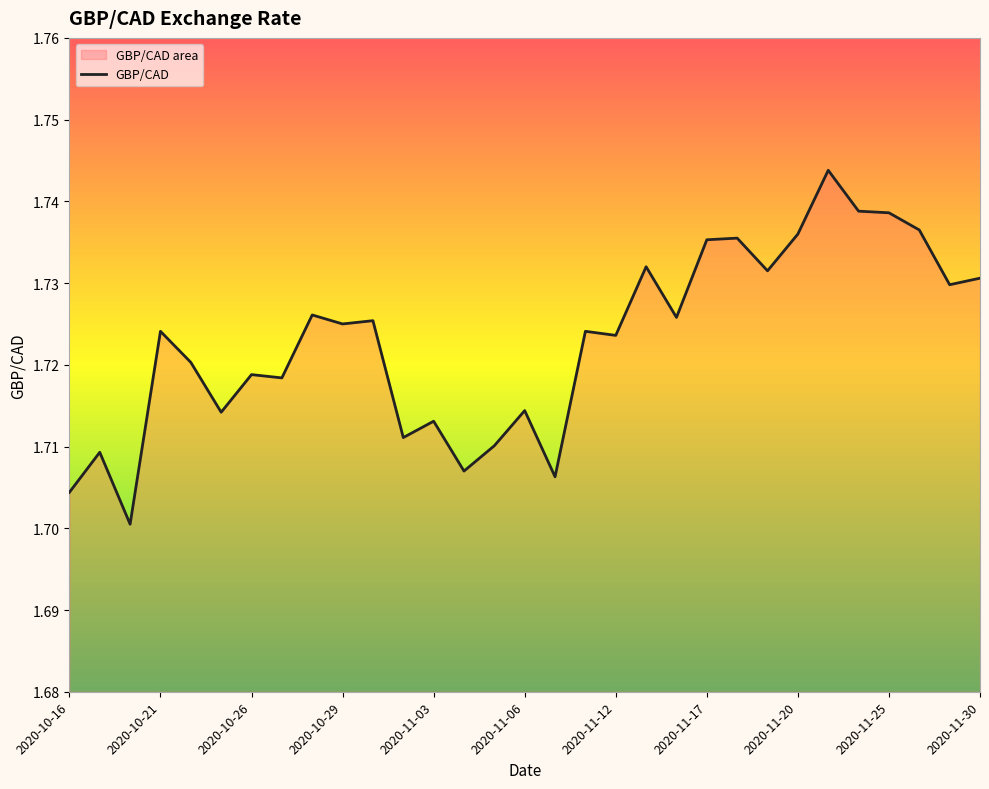

What is the ratio of the value at 2020-11-17 to the value at 2020-11-06?

1.0